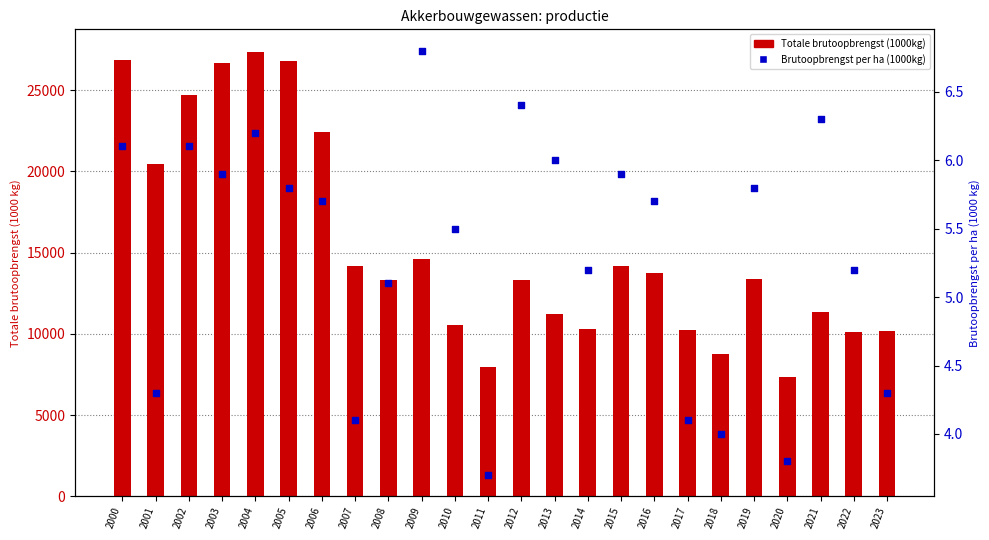

Which series contains the lowest Y value?

Brutoopbrengst per ha (1000kg)